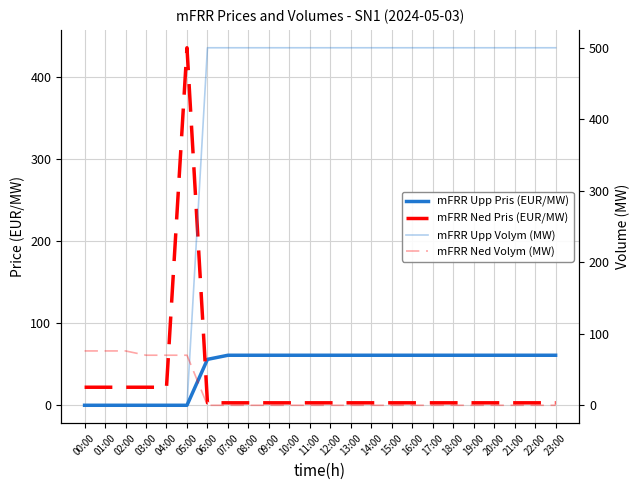

At which category does the chart reach its minimum across all series?

00:00